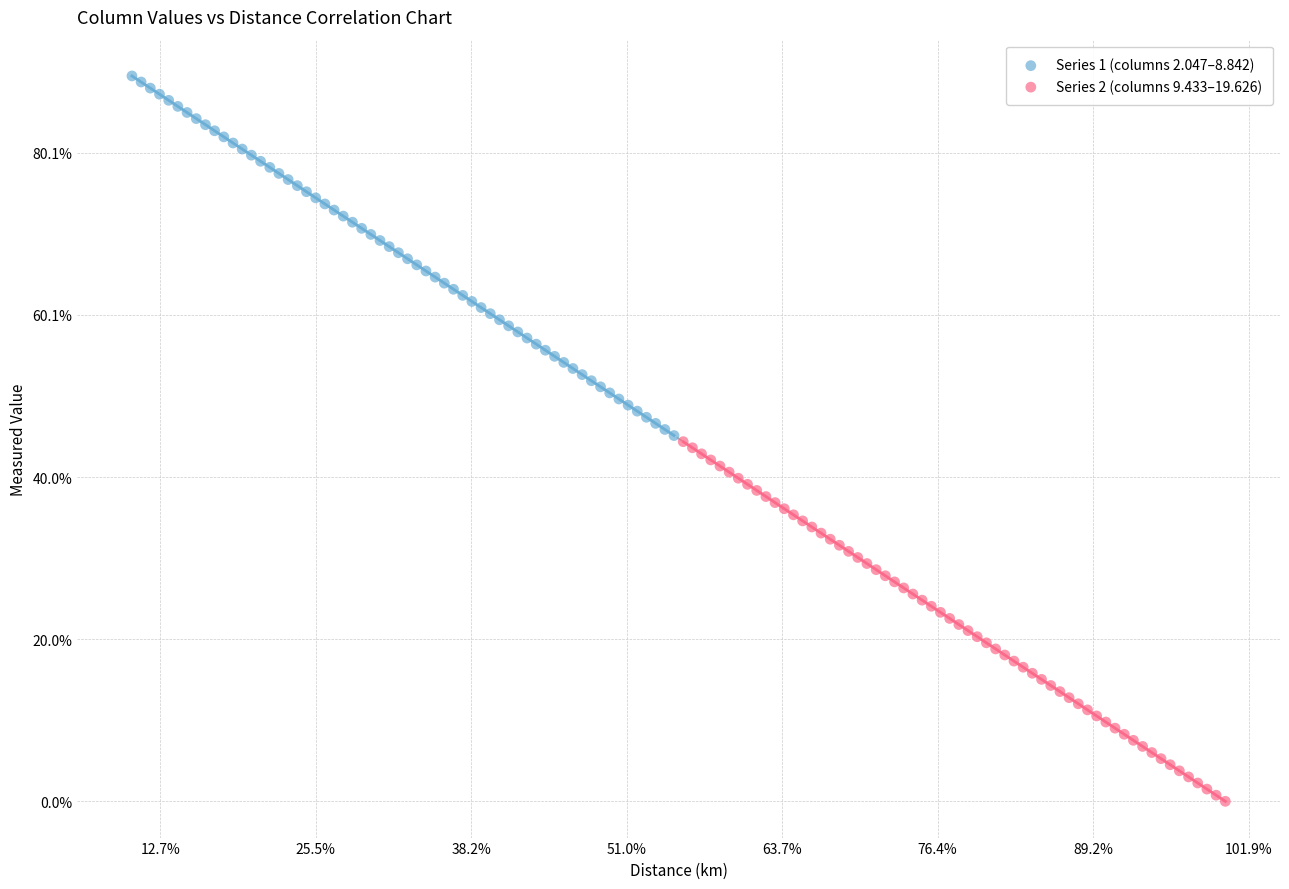

Which series reaches the minimum Y coordinate?

Series 2 (columns 9.433–19.626)